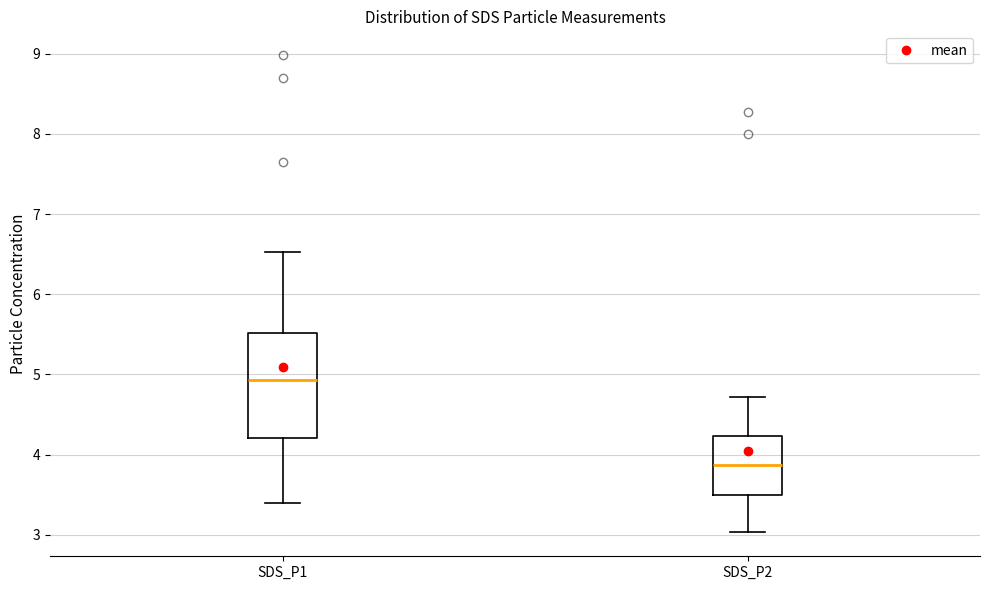

Where is the lower edge of the box for SDS_P2 on the y-axis? The values are not printed on the chart, so give them approximately, as read against the axis.

3.5